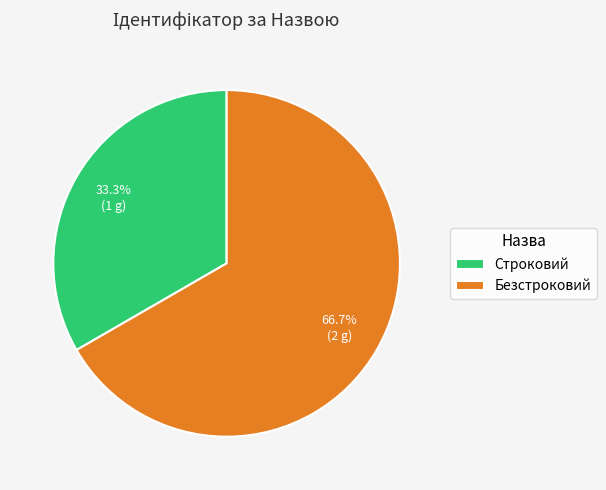

To the nearest percent, what is the difference between the largest and smallest slice percentages?

33%